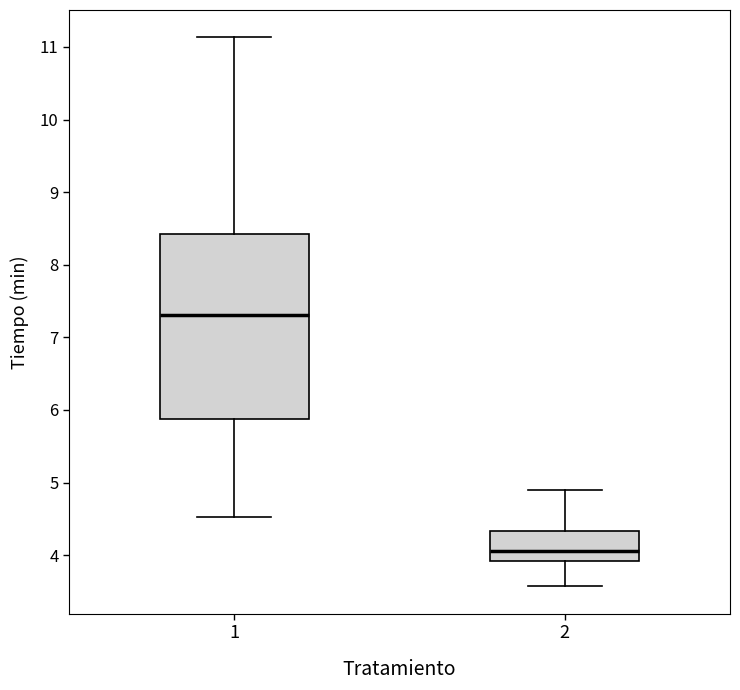

Reading left to right, read every box against the y-axis: the position of its median line, the range the box covers, and the ends of its whiskers. The values are not printed on the chart, so give them approximately, as read against the axis.

1: median 7.3, box 5.9 to 8.4, whiskers 4.5 to 11.1
2: median 4.1, box 3.9 to 4.3, whiskers 3.6 to 4.9